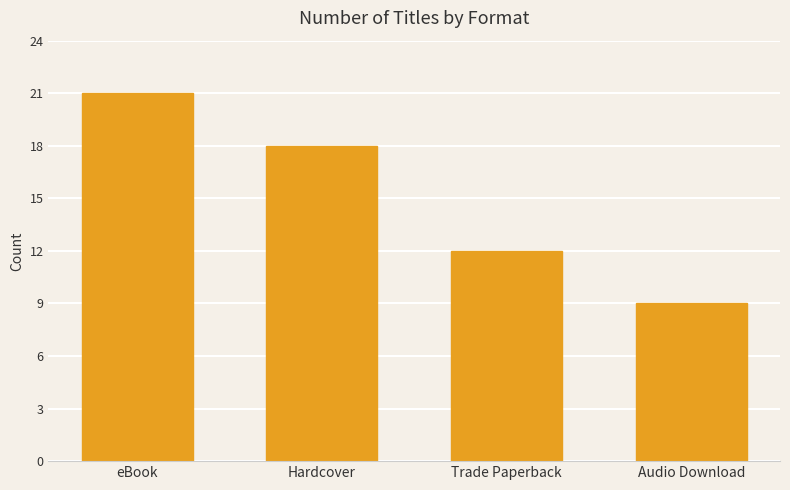

Between Trade Paperback and Hardcover, which is larger?

Hardcover